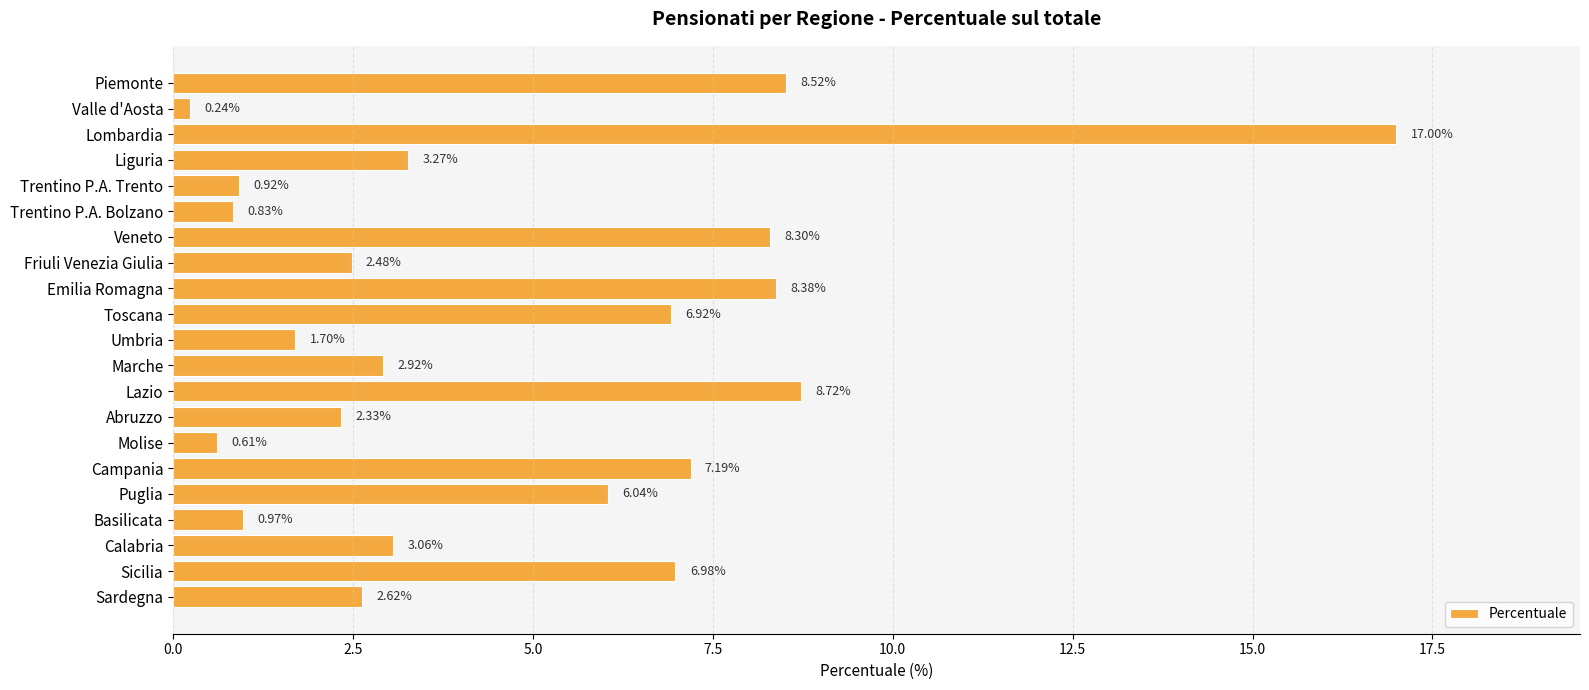

What is the change in value from Valle d'Aosta to Trentino P.A. Trento?

+0.7